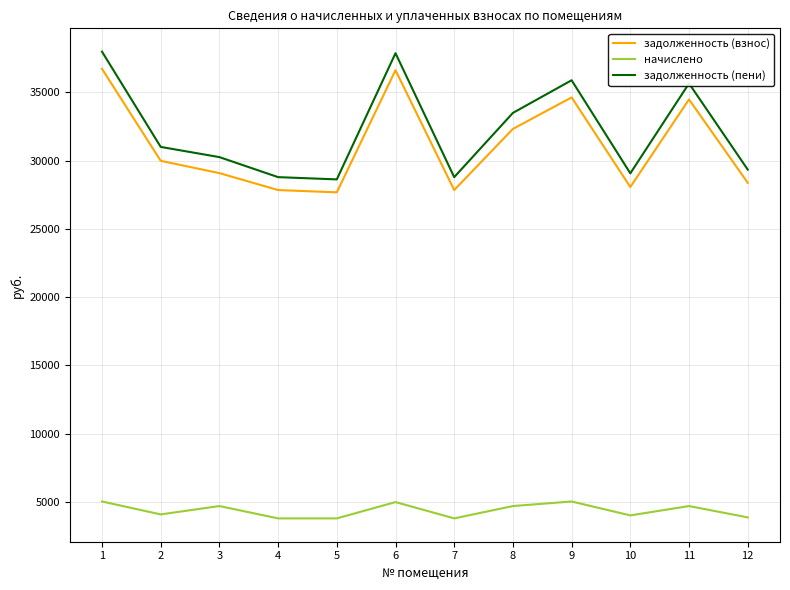

True or false: начислено has more than 0 interior local peaks.

True